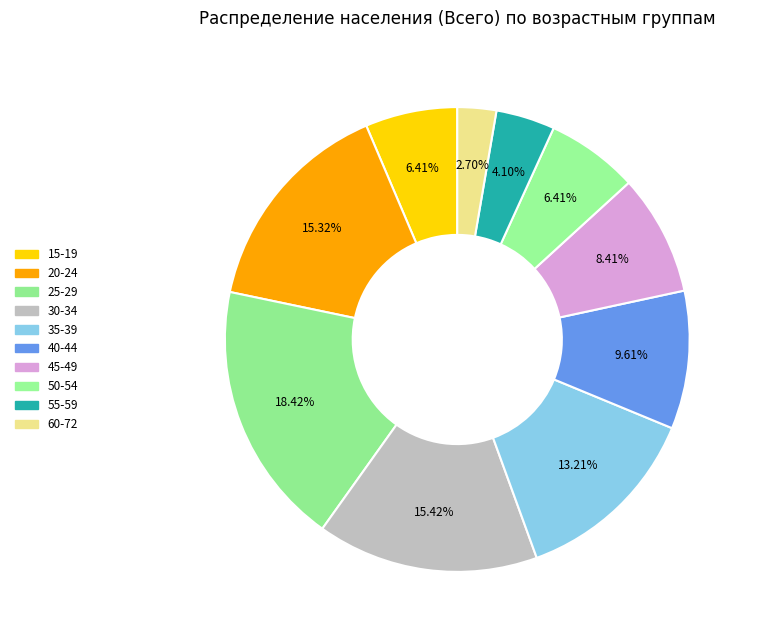

Which slice is the largest?

25-29